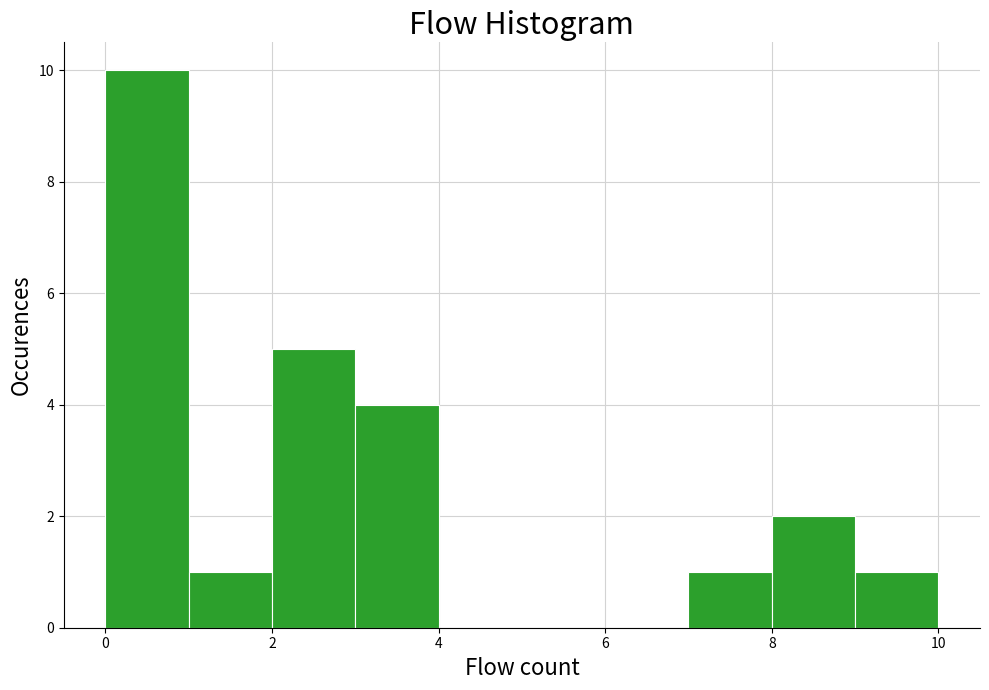

Which range on the x-axis has the tallest bar?

0 to 1